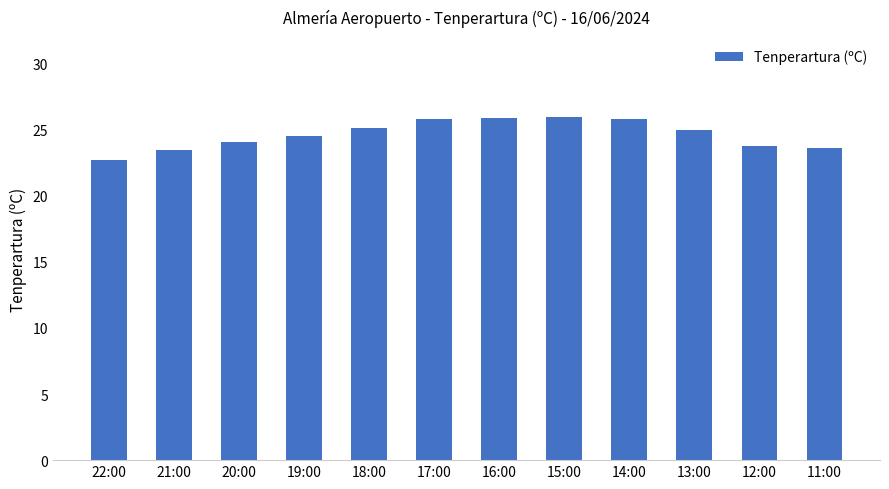

How many data points are less than 25?

6